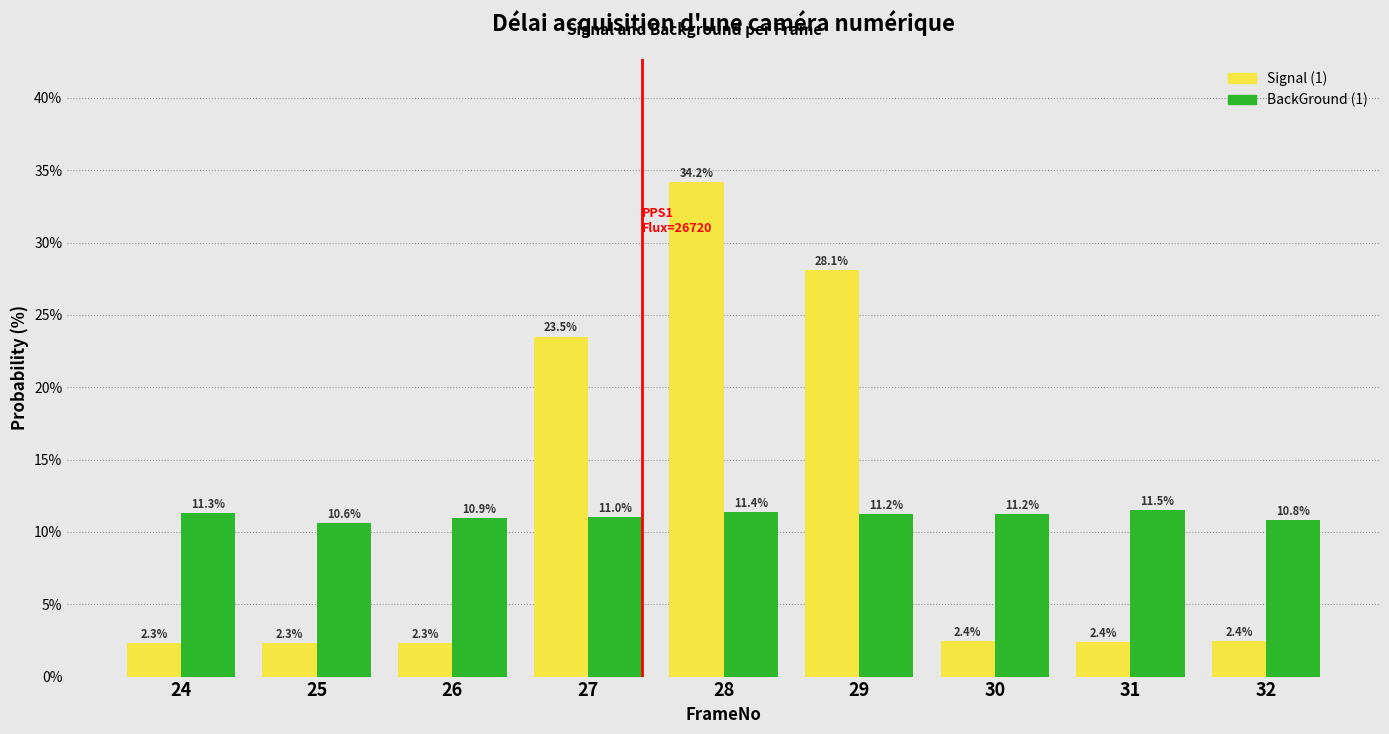

Reading right to left, what are all the values shown in this chart?

Signal (1): 2.4	2.4	2.4	28.1	34.2	23.5	2.3	2.3	2.3
BackGround (1): 10.8	11.5	11.2	11.2	11.4	11.0	10.9	10.6	11.3